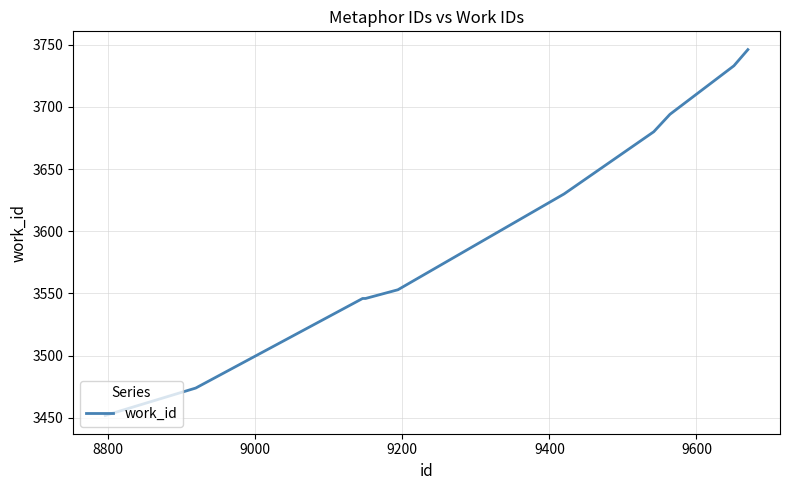

What is the difference between the maximum and minimum values?

294